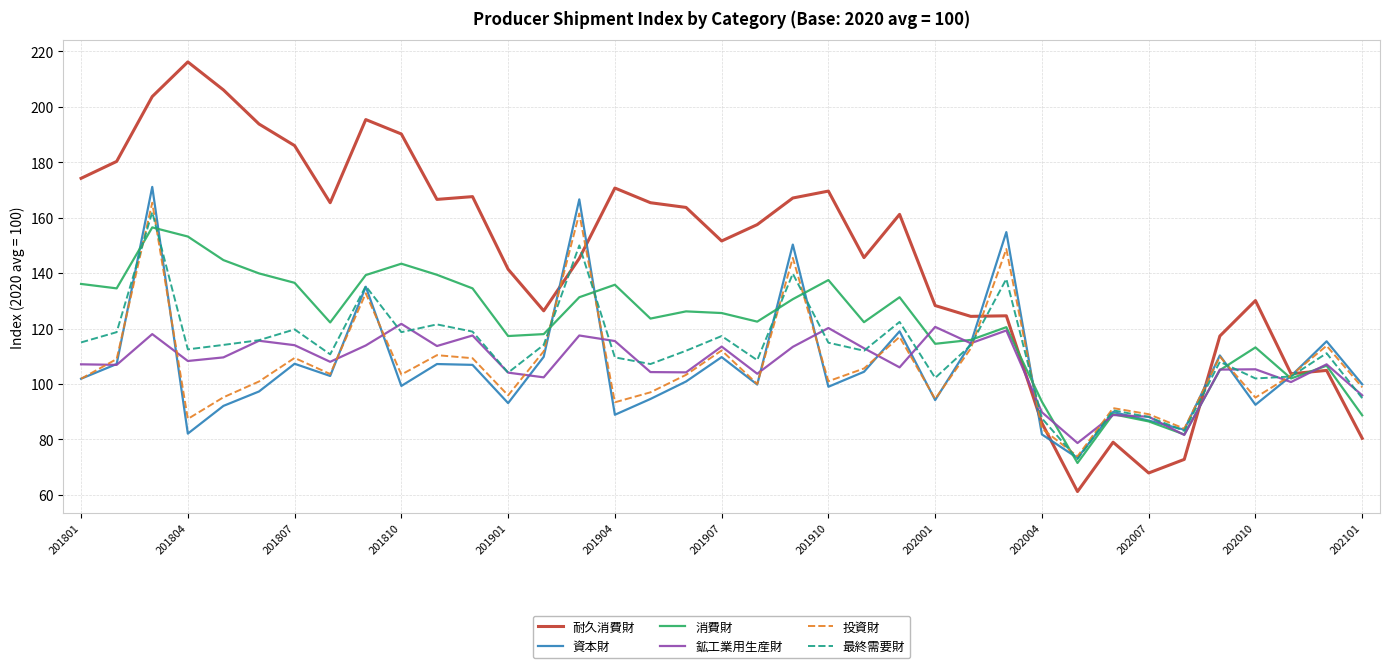

What is the highest value of the 消費財 series?

156.5